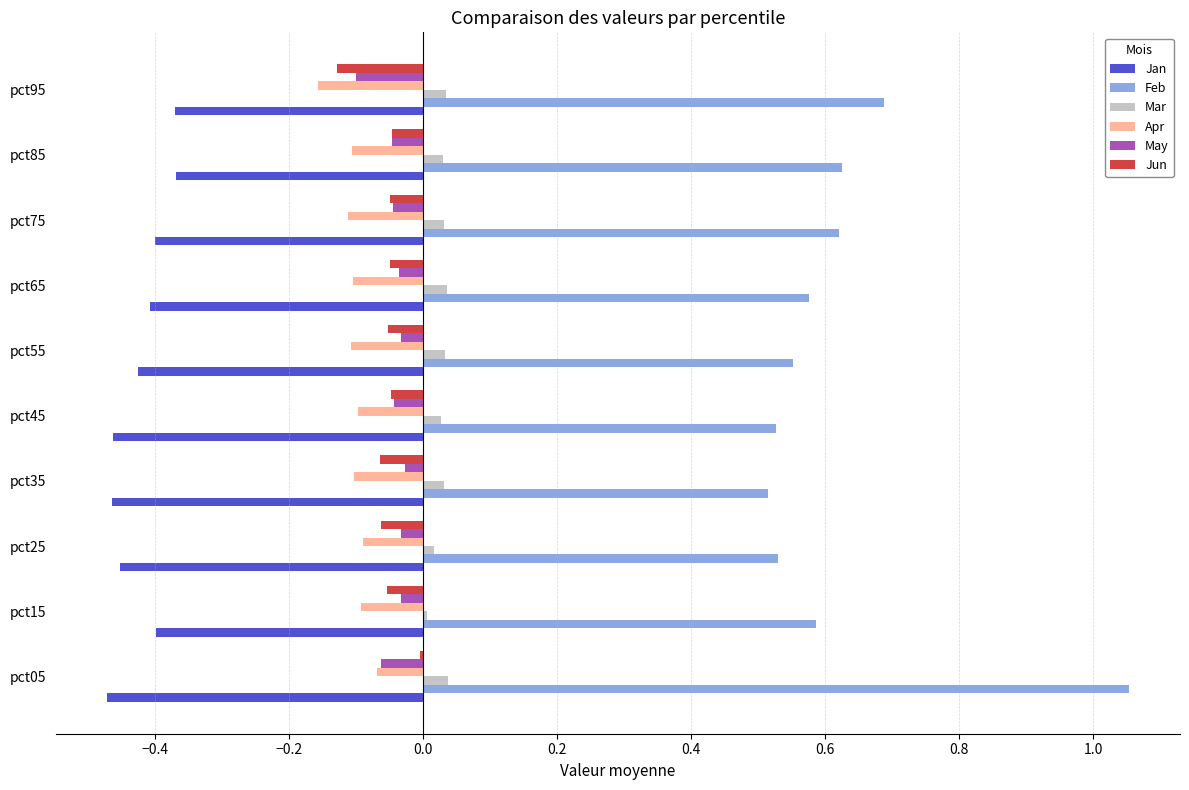

The Jan series shows -0.4 at pct95. True or false?

True